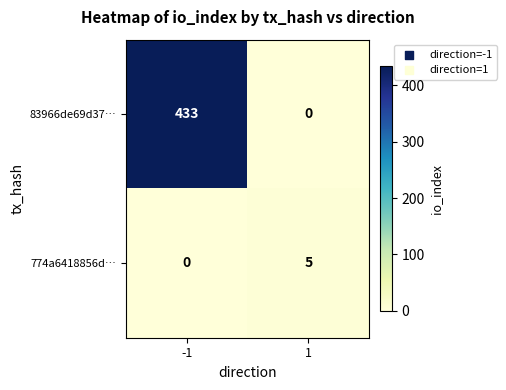

The 83966de69d37… series shows -301 at 1. True or false?

False